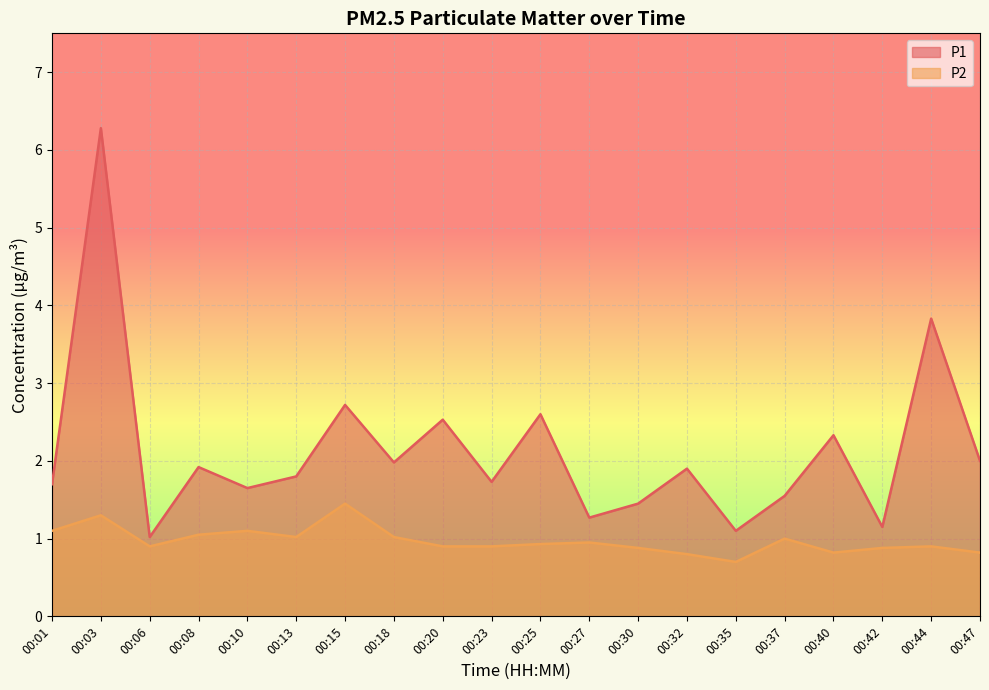

Rank the categories by P2 value from lowest to highest.

00:35, 00:32, 00:40, 00:47, 00:30, 00:42, 00:06, 00:20, 00:23, 00:44, 00:25, 00:27, 00:37, 00:13, 00:18, 00:08, 00:01, 00:10, 00:03, 00:15